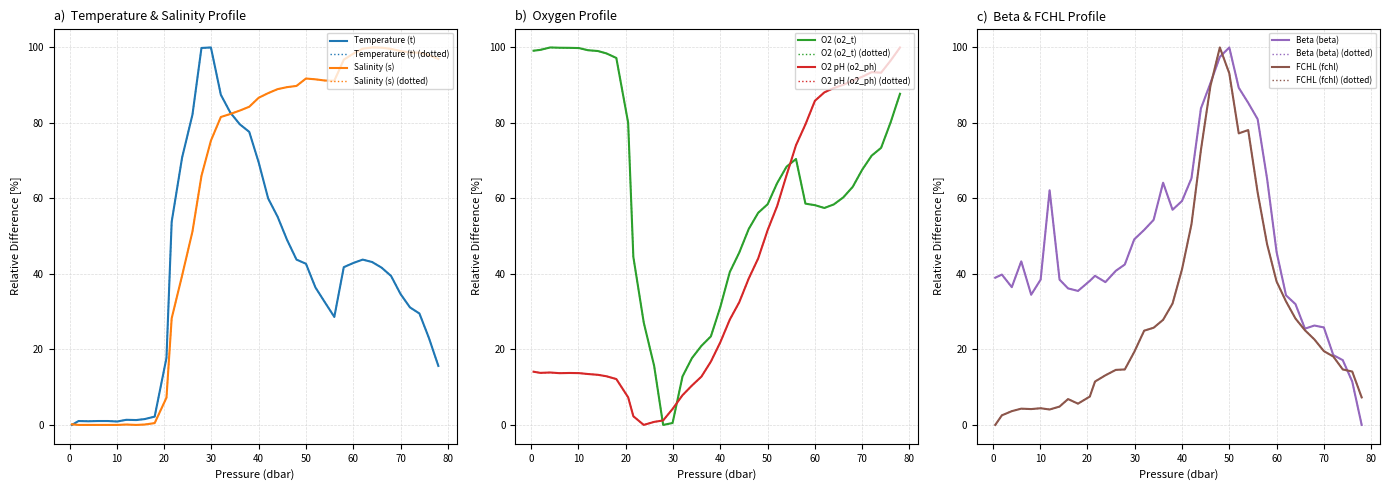

Rank the series at 32.0 from highest to lowest value.

Temperature (t), Salinity (s), Beta (beta), FCHL (fchl), O2 (o2_t), O2 pH (o2_ph)